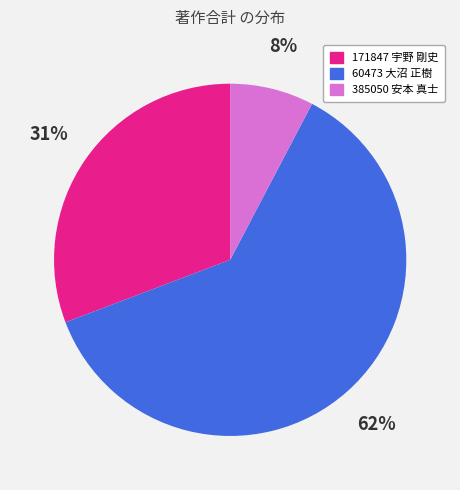

Is there any slice that represents more than half of the pie?

Yes